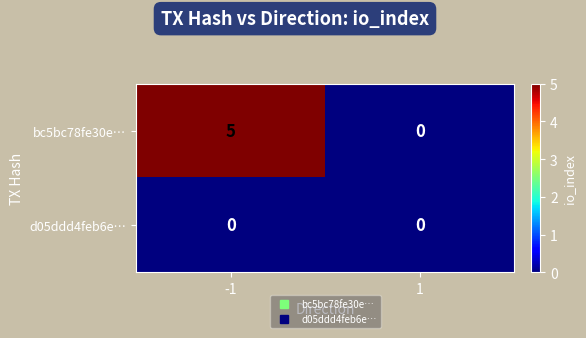

Between -1 and 1, which series saw the biggest shift?

bc5bc78fe30e…